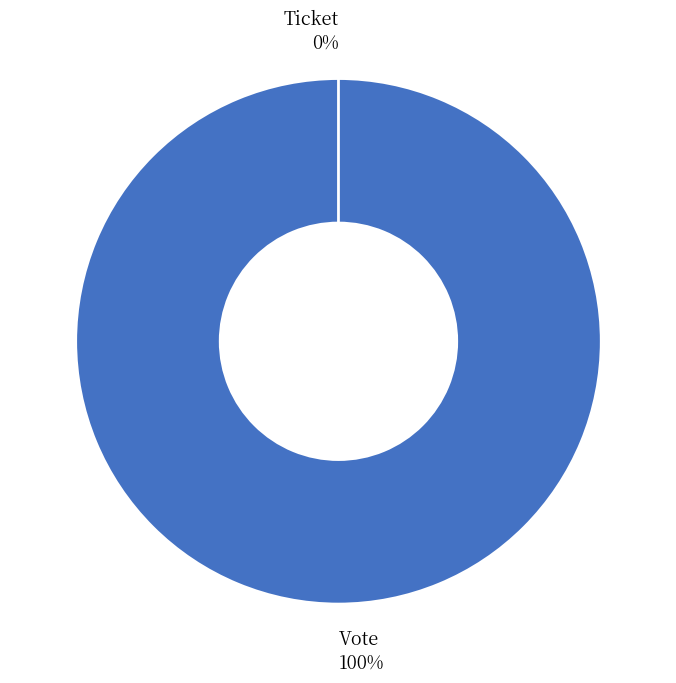

Is the sum of Vote and Ticket greater than half?

Yes